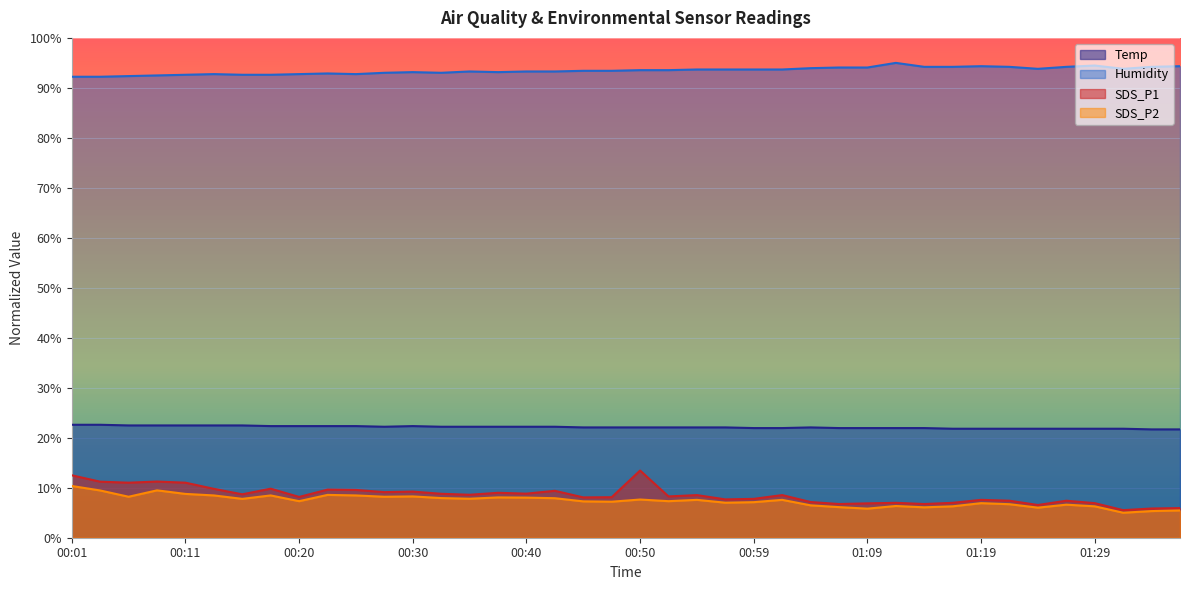

Count the number of data series in this chart.

4